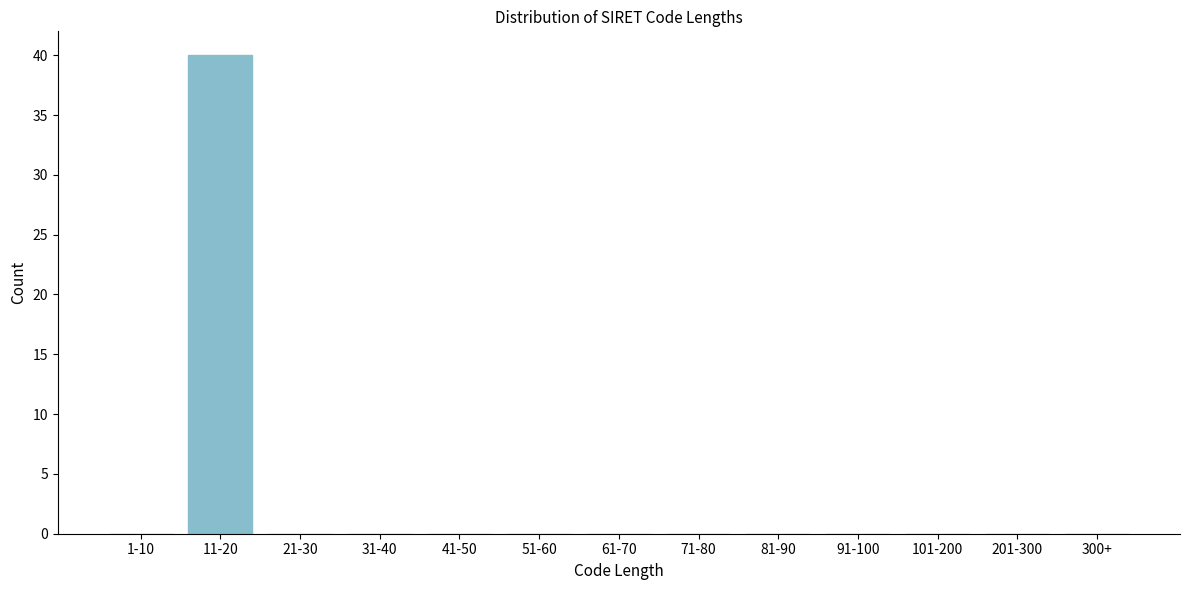

Reading left to right, list all the values displayed in this chart.

1-10=0	11-20=40	21-30=0	31-40=0	41-50=0	51-60=0	61-70=0	71-80=0	81-90=0	91-100=0	101-200=0	201-300=0	300+=0